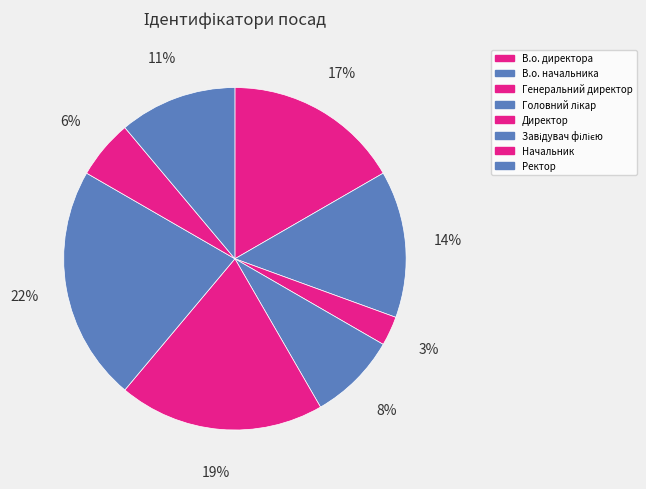

Is there any slice that represents more than half of the pie?

No